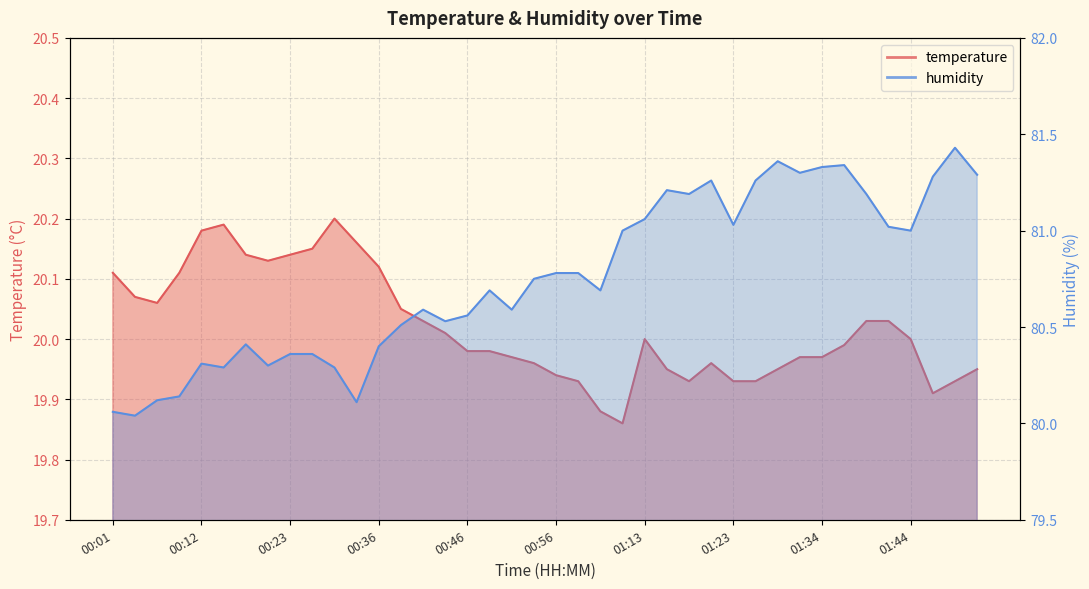

Reading right to left, list all the values displayed in this chart.

temperature: 19.9	19.9	19.9	20.0	20.0	20.0	20.0	20.0	20.0	19.9	19.9	19.9	20.0	19.9	19.9	20.0	19.9	19.9	19.9	19.9	20.0	20.0	20.0	20.0	20.0	20.0	20.1	20.1	20.2	20.2	20.1	20.1	20.1	20.1	20.2	20.2	20.1	20.1	20.1	20.1
humidity: 81.3	81.4	81.3	81.0	81.0	81.2	81.3	81.3	81.3	81.4	81.3	81.0	81.3	81.2	81.2	81.1	81.0	80.7	80.8	80.8	80.8	80.6	80.7	80.6	80.5	80.6	80.5	80.4	80.1	80.3	80.4	80.4	80.3	80.4	80.3	80.3	80.1	80.1	80.0	80.1